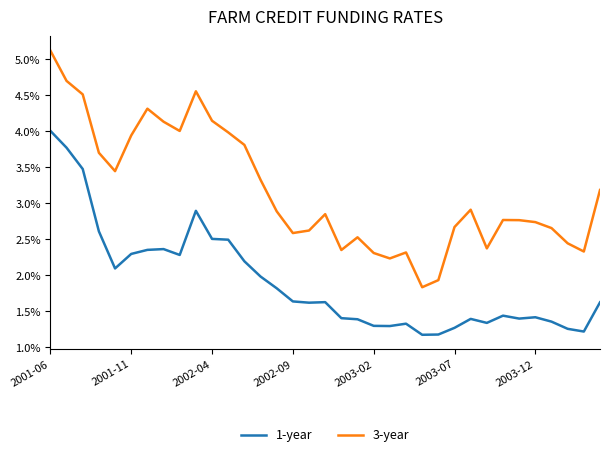

Reading left to right, list all the values displayed in this chart.

1-year: 0.0	0.0	0.0	0.0	0.0	0.0	0.0	0.0	0.0	0.0	0.0	0.0	0.0	0.0	0.0	0.0	0.0	0.0	0.0	0.0	0.0	0.0	0.0	0.0	0.0	0.0	0.0	0.0	0.0	0.0	0.0	0.0	0.0	0.0	0.0
3-year: 0.1	0.0	0.0	0.0	0.0	0.0	0.0	0.0	0.0	0.0	0.0	0.0	0.0	0.0	0.0	0.0	0.0	0.0	0.0	0.0	0.0	0.0	0.0	0.0	0.0	0.0	0.0	0.0	0.0	0.0	0.0	0.0	0.0	0.0	0.0